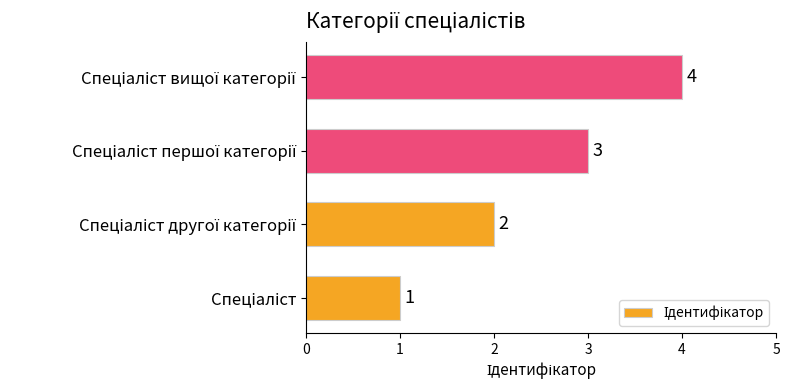

How many values are between 2 and 4?

3